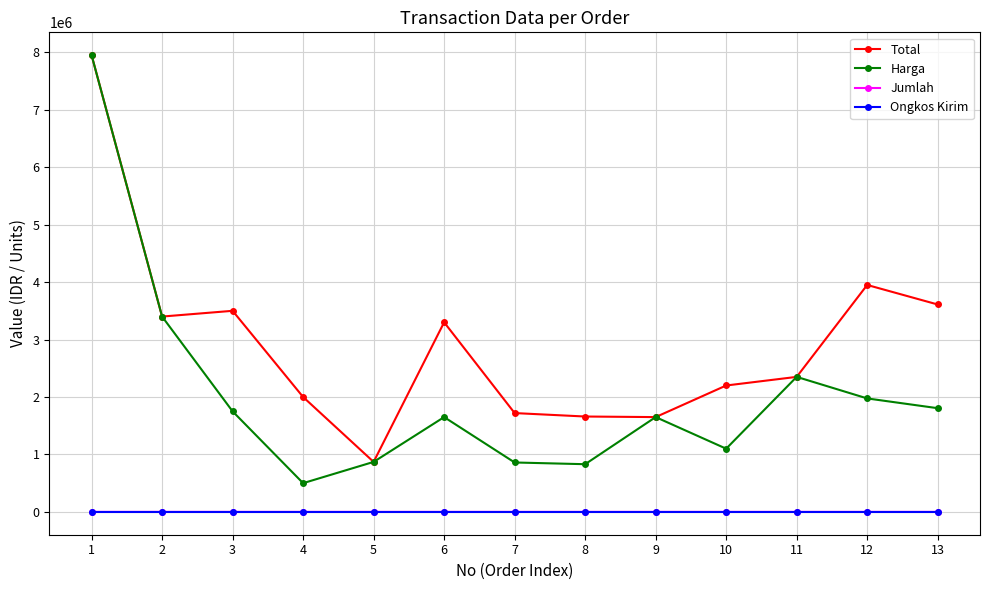

The value of Harga at 4 is 500000. True or false?

True